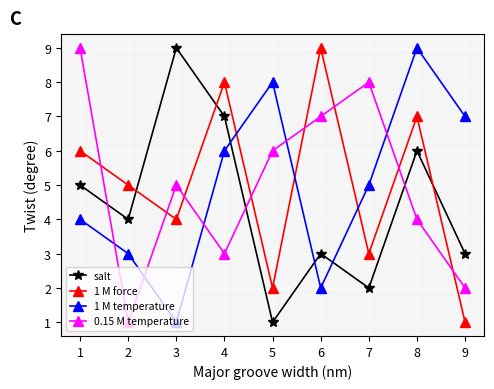

In 1 M temperature, how many points are lower than both neighbors (excluding endpoints)?

2